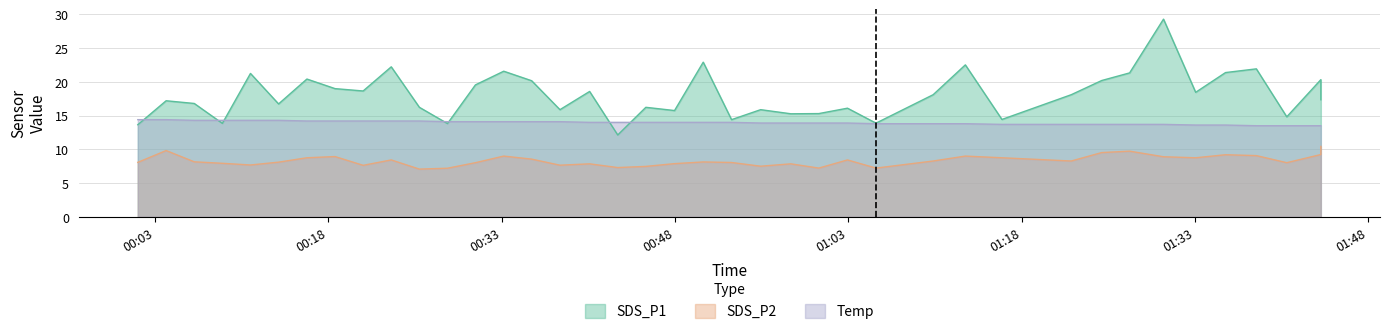

What is the maximum value shown in the chart?

29.3